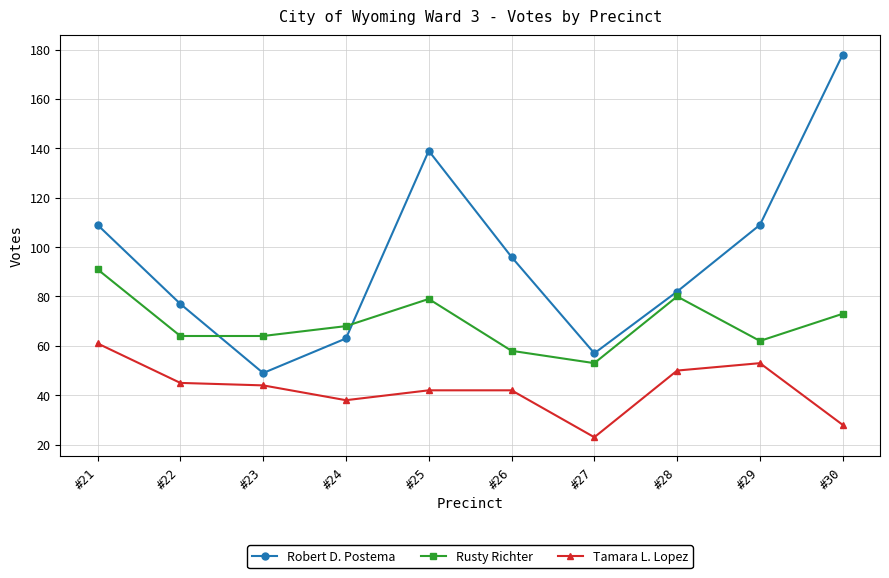

What is the difference between the maximum and minimum values in the Robert D. Postema series?

129